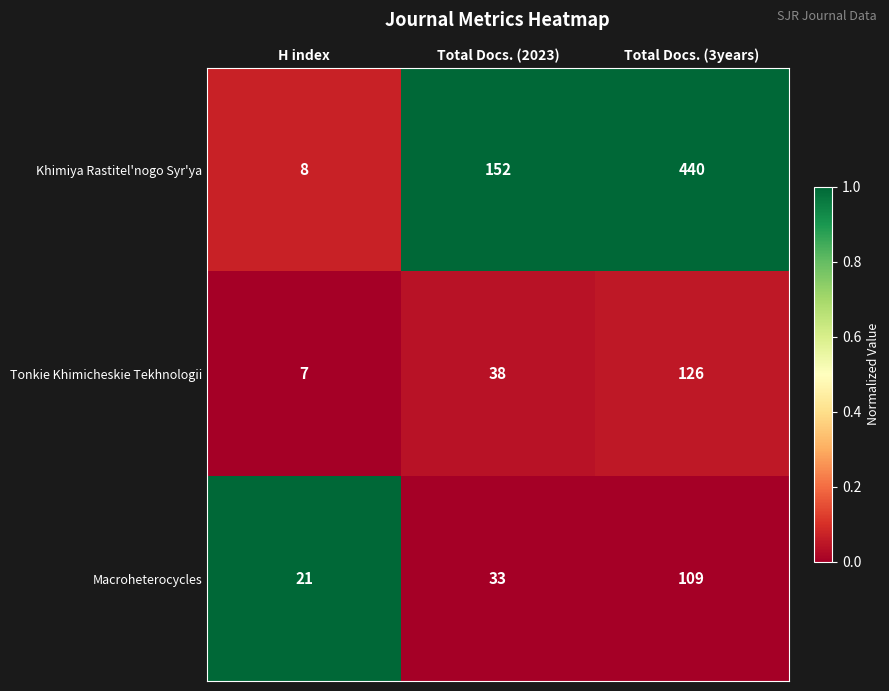

What is the difference between the second highest and minimum values in the Macroheterocycles series?

12